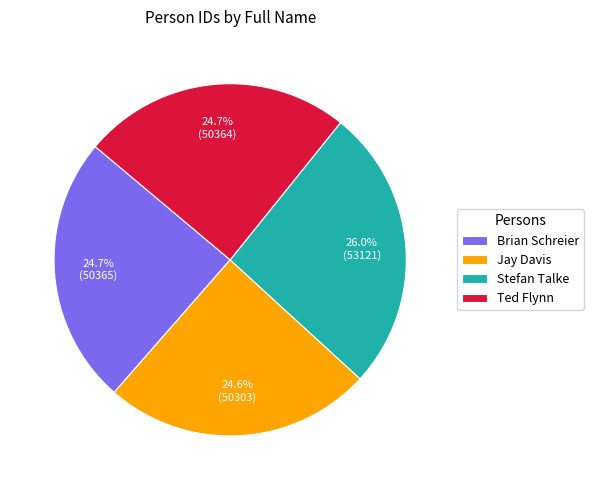

What percentage is the Ted Flynn slice, to the nearest percent?

25%